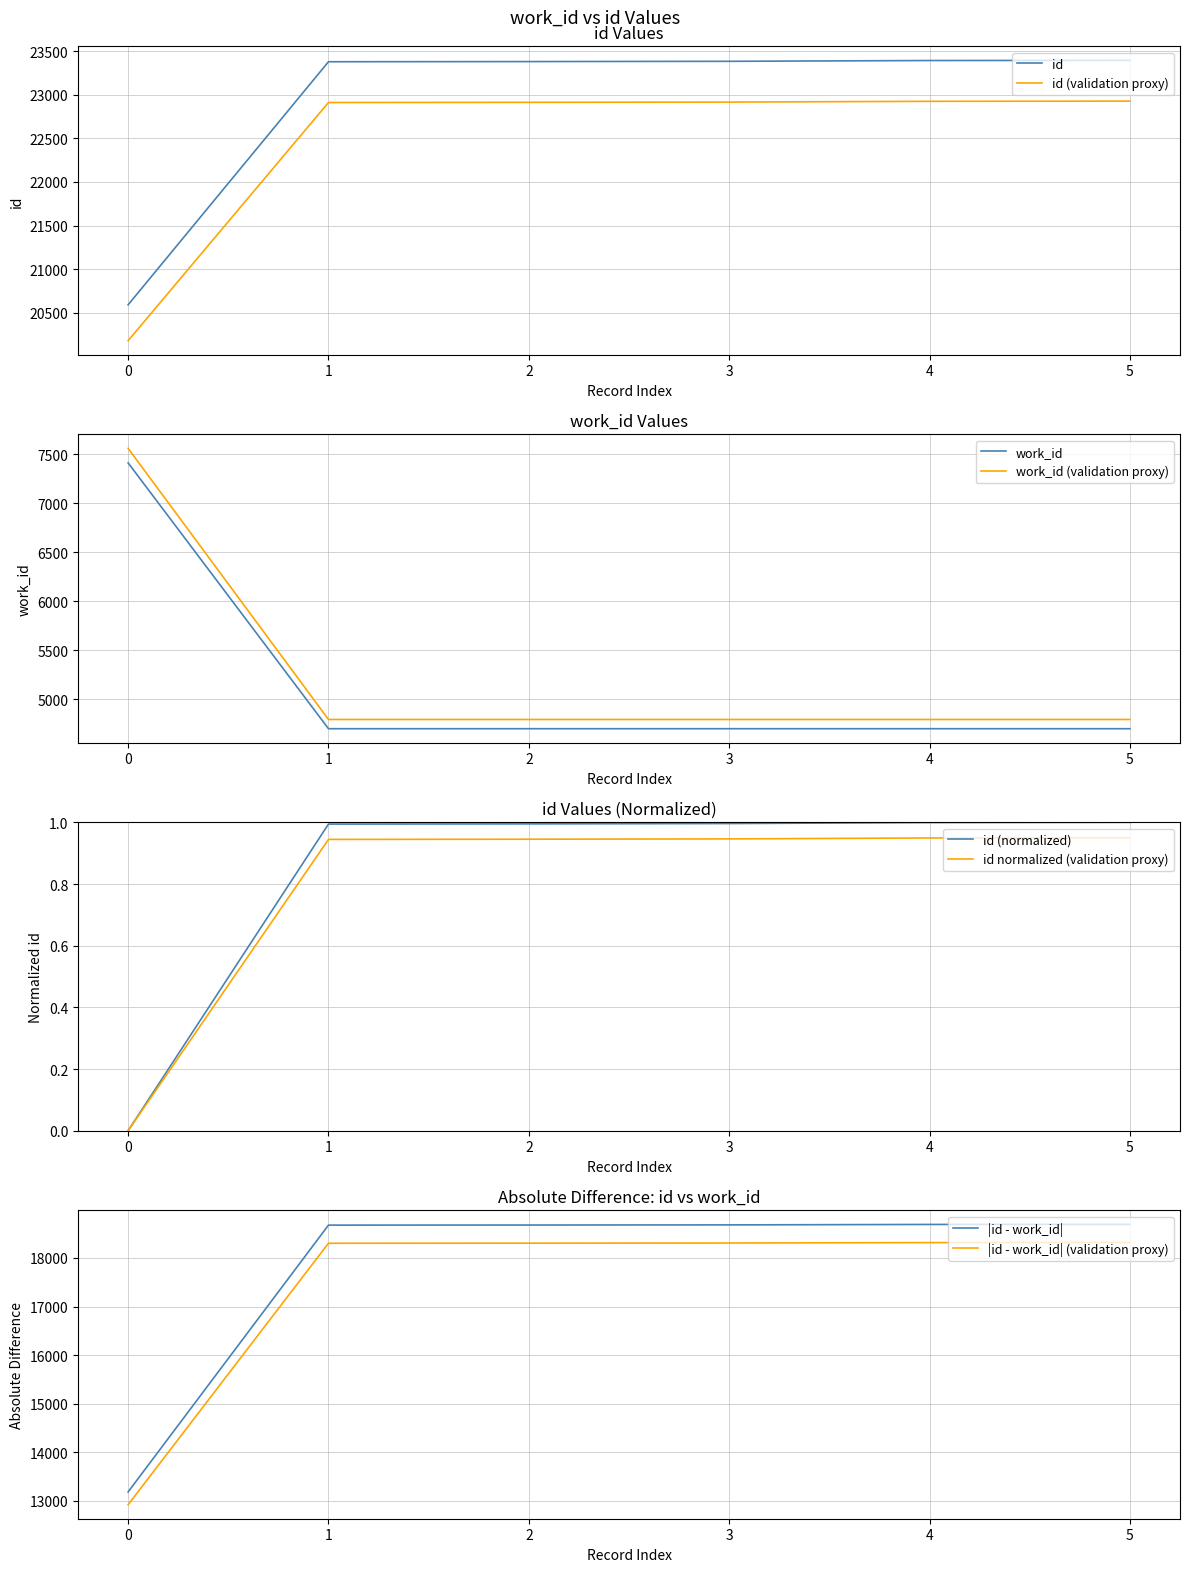

Is it true that id (normalized) equals 1.0 at 4?

True